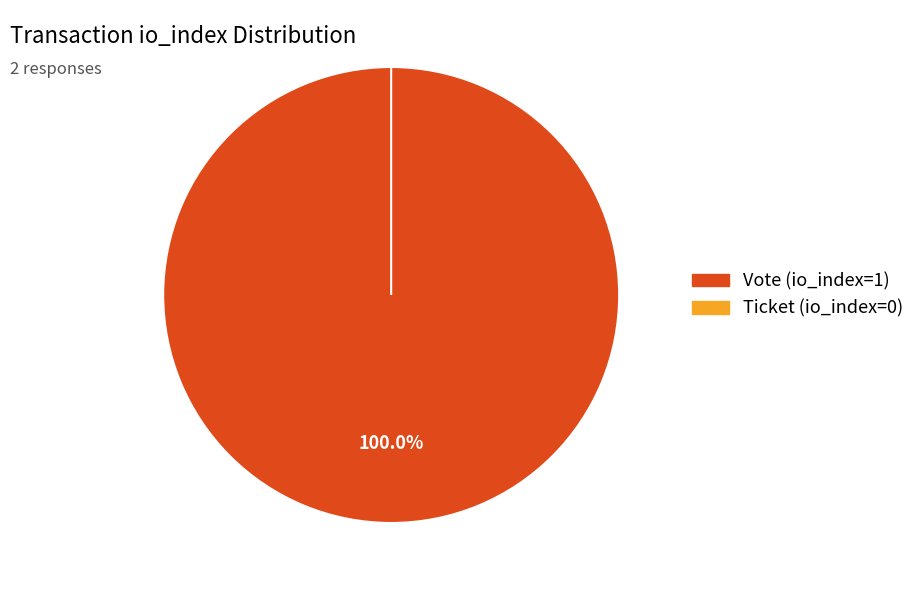

Which category has the smallest portion of the pie?

Ticket (io_index=0)